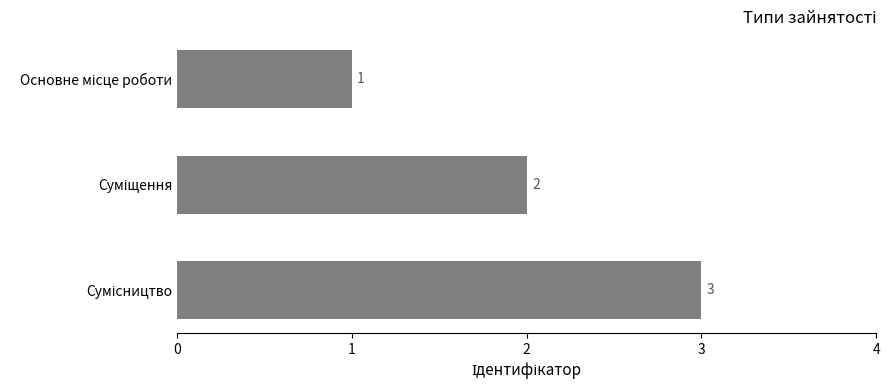

Are the bars horizontal?

Yes